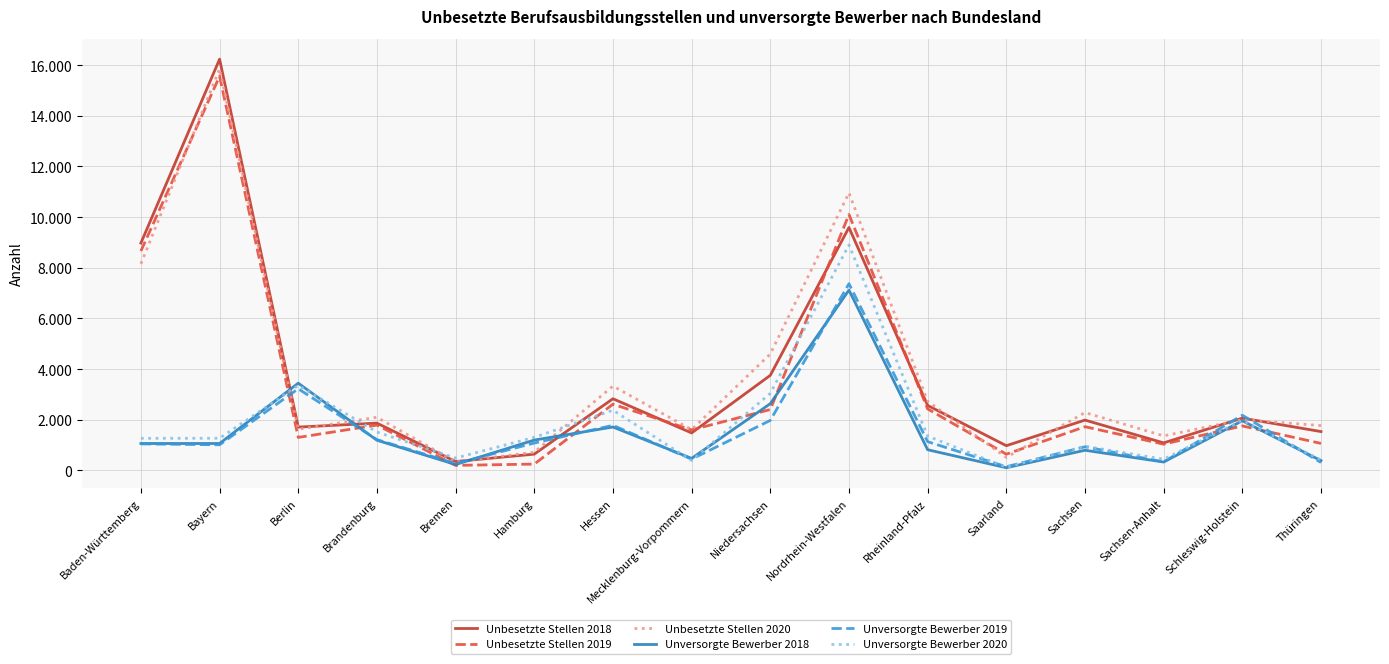

Does the chart have visible grid lines?

Yes